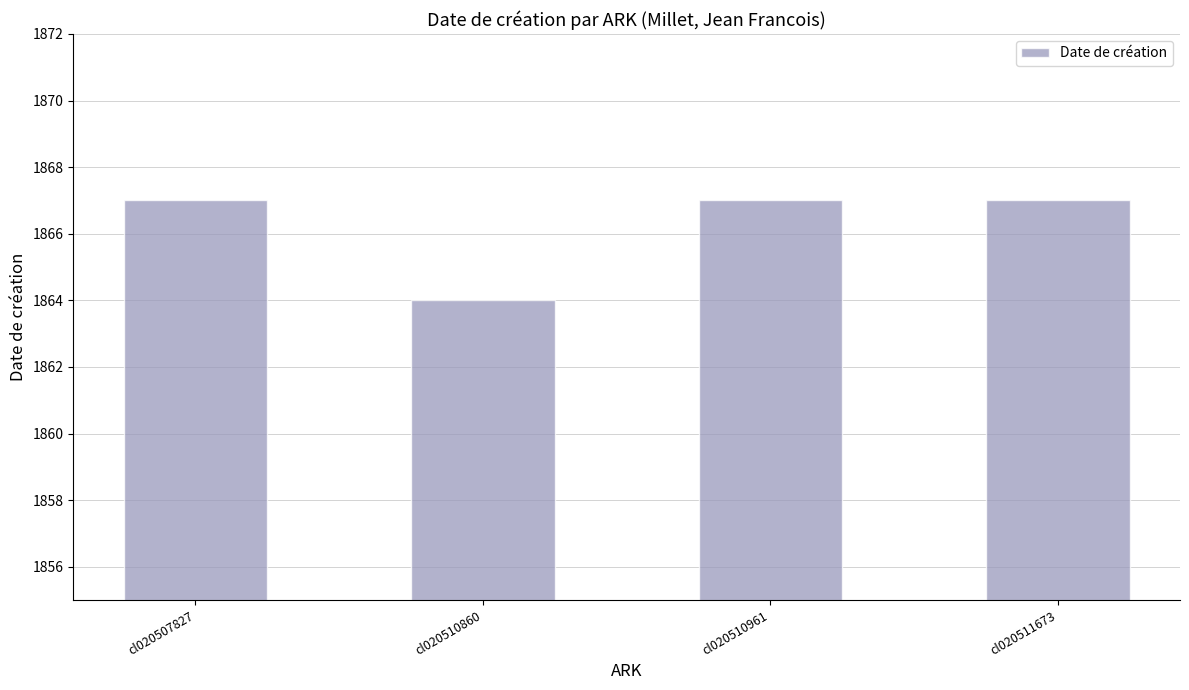

Reading left to right, list all the values displayed in this chart.

1867	1864	1867	1867